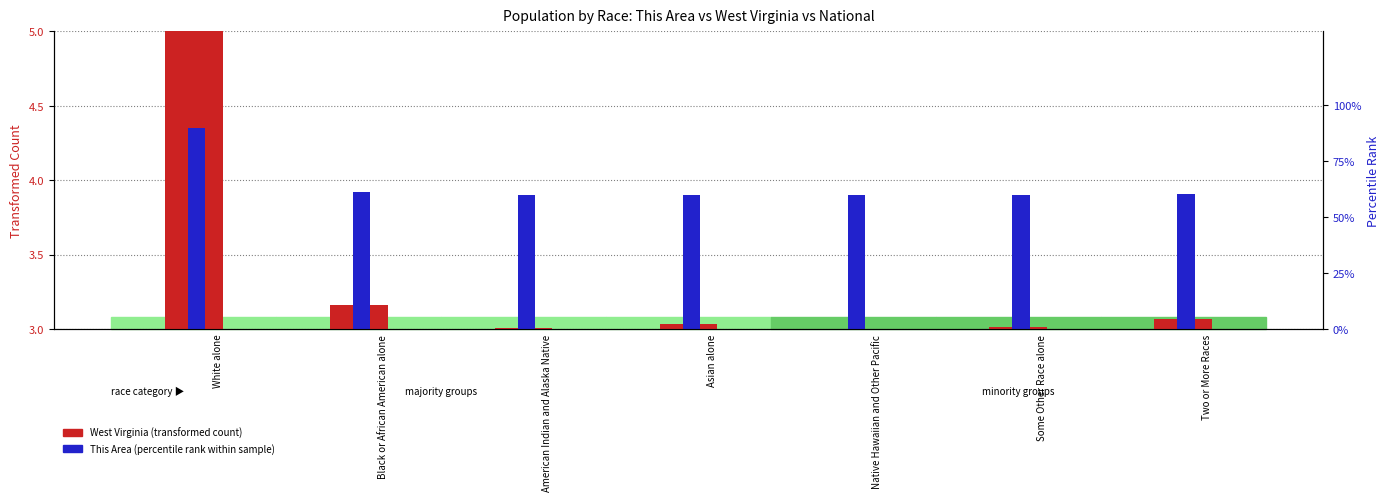

How many data points does each series have?

7